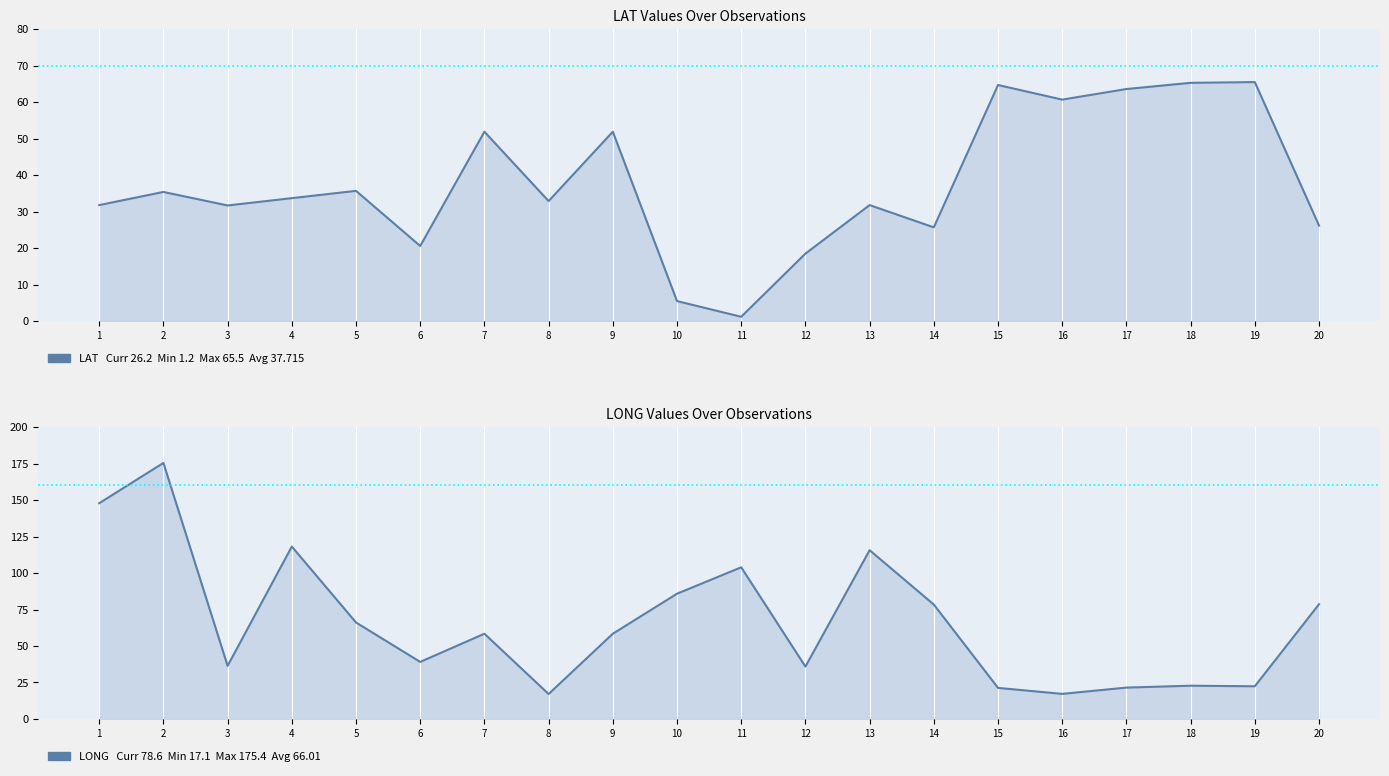

At how many categories does at least one series exceed 134?

2